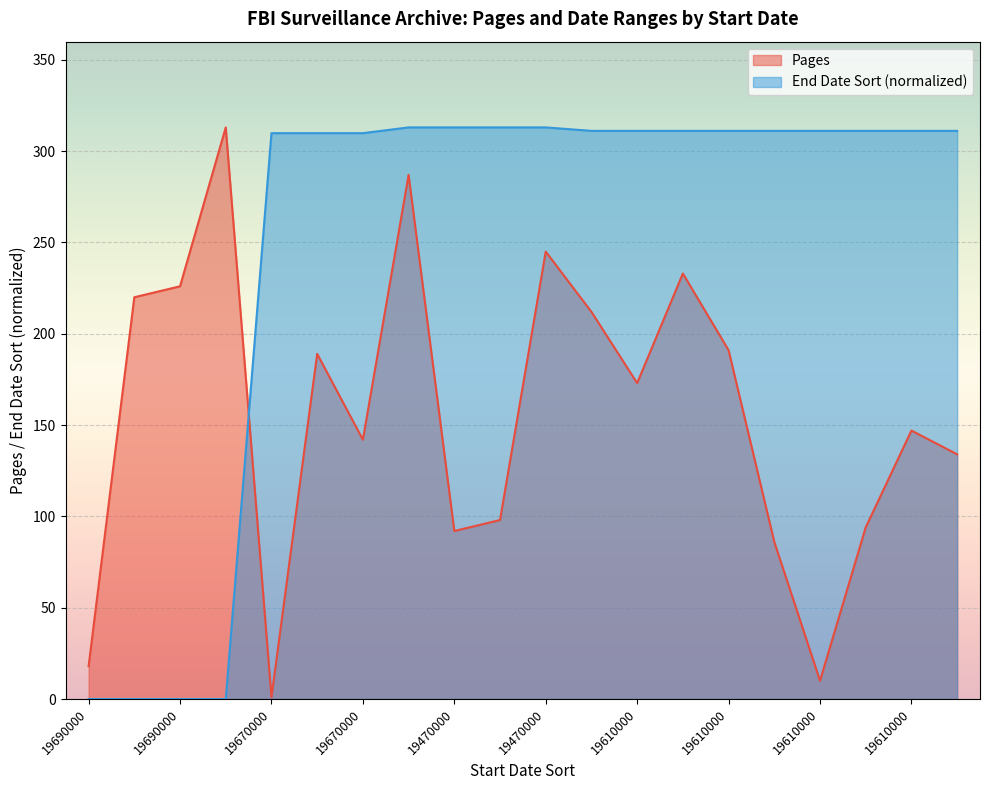

Is the value of End Date Sort at 19470000 greater than the value of Pages at 19610000?

Yes